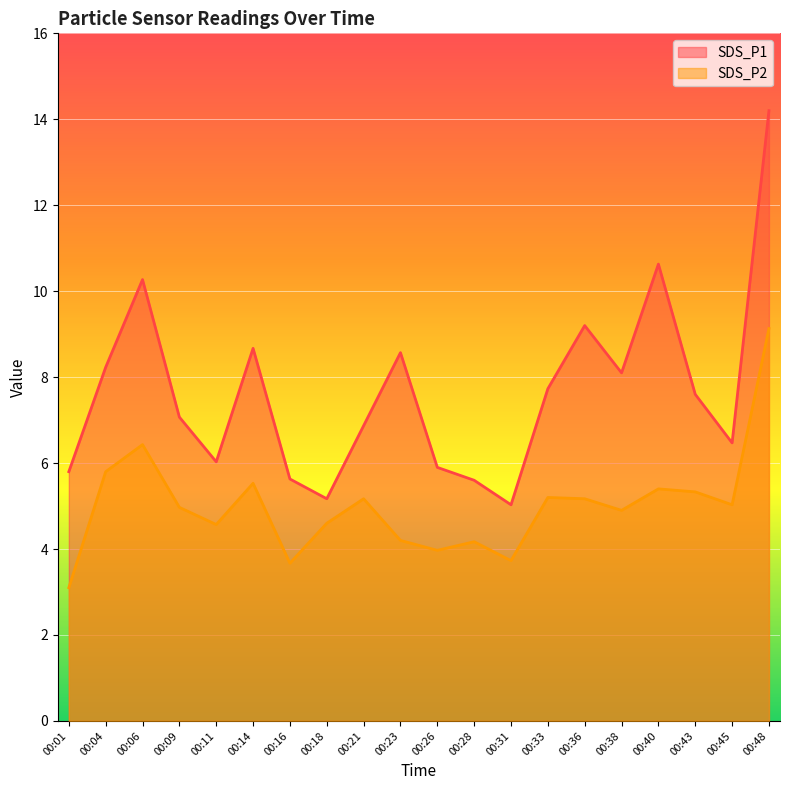

Which label corresponds to the smallest value in the chart?

00:01